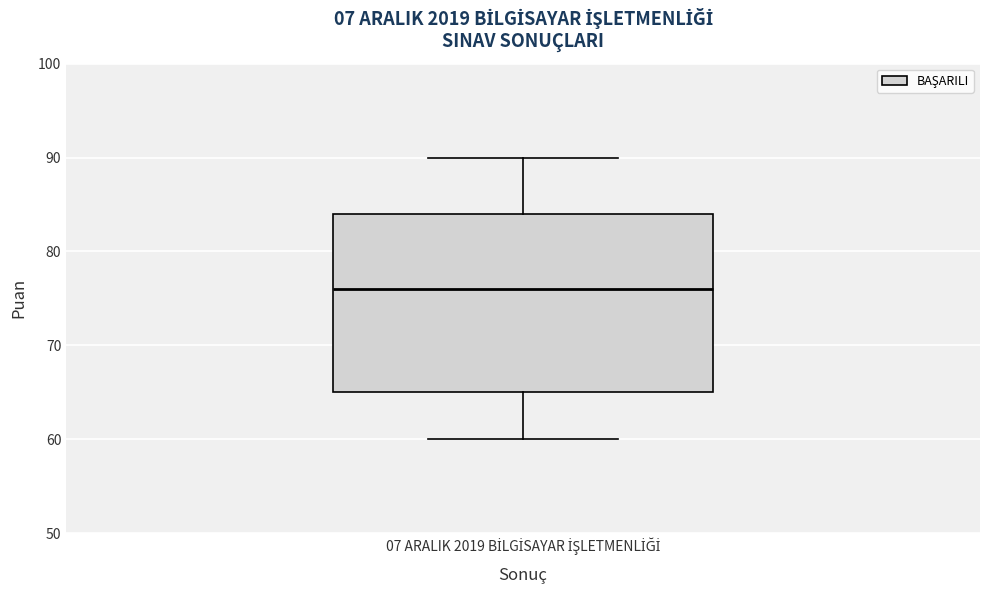

Where is the upper edge of the box for 07 ARALIK 2019 BİLGİSAYAR İŞLETMENLİĞİ on the y-axis? The values are not printed on the chart, so give them approximately, as read against the axis.

84